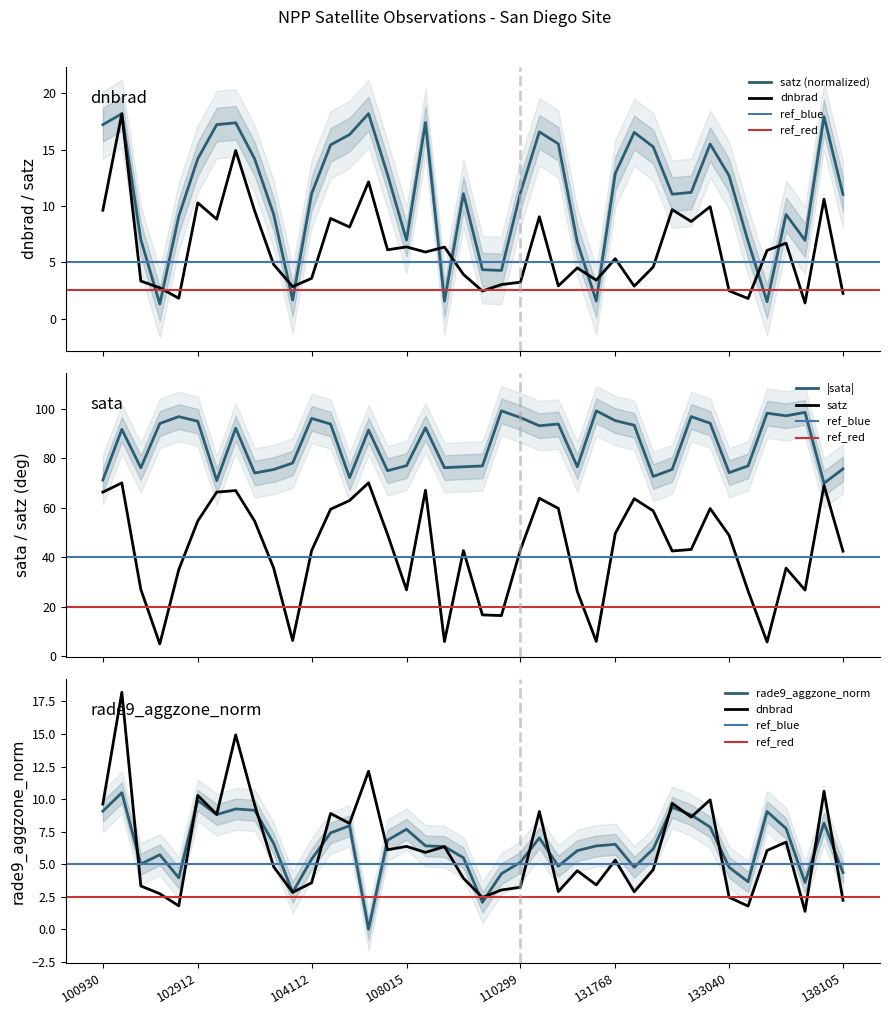

In satz, how many points are lower than both neighbors (excluding endpoints)?

9